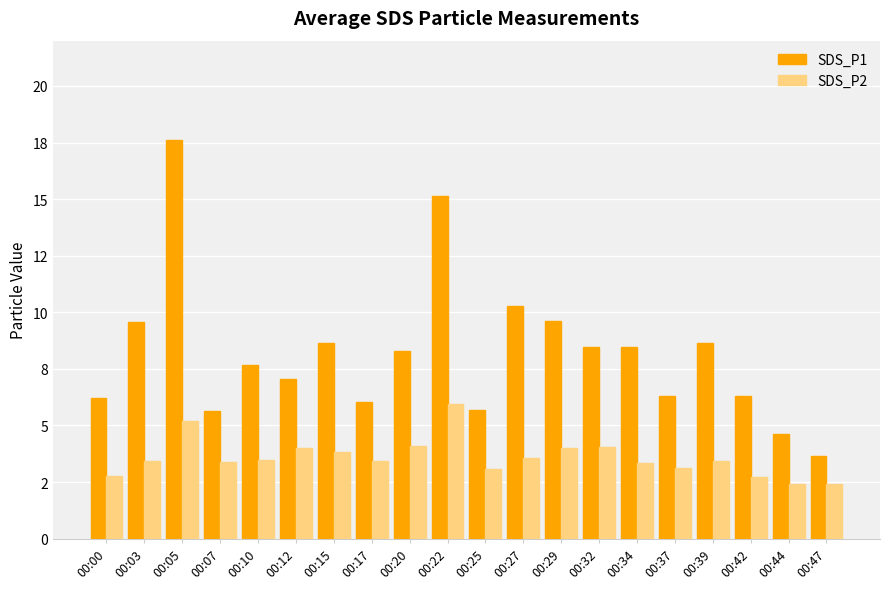

Are the bars grouped side by side (vs. stacked)?

Yes